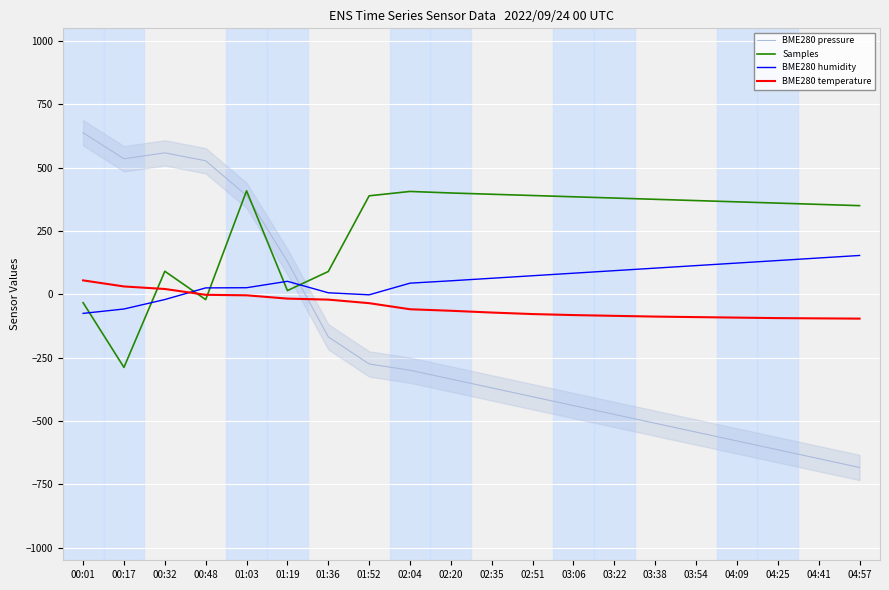

Is the value of BME280 temperature at 02:35 greater than the value of Samples at 02:20?

No